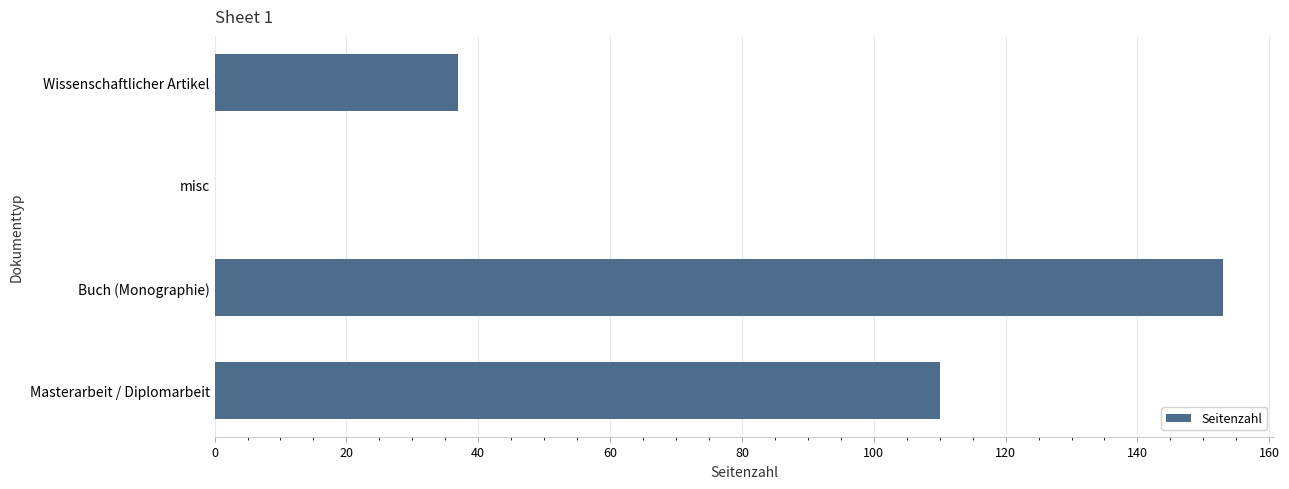

What value does the data have at Buch (Monographie)?

153